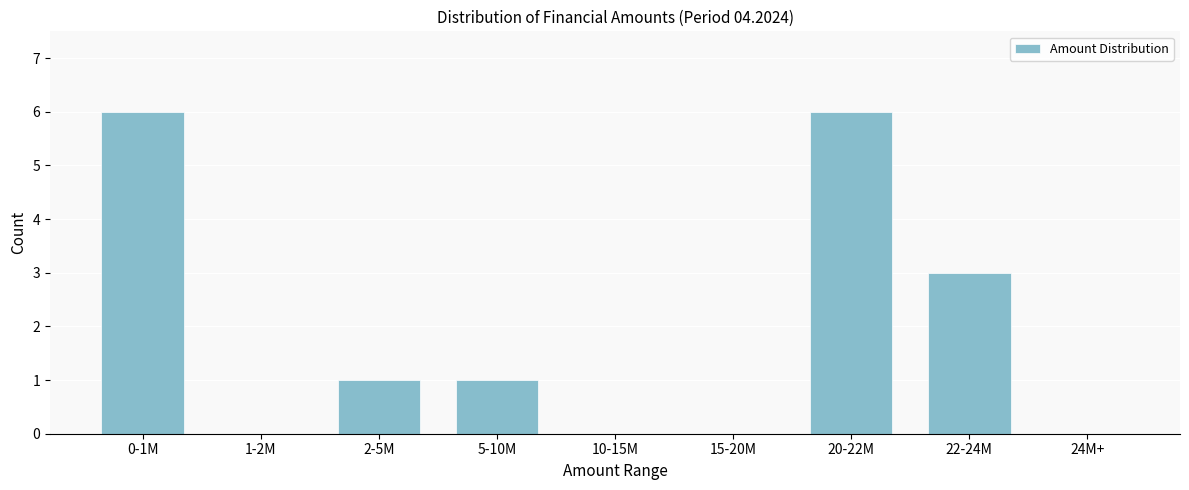

Reading right to left, what are all the values shown in this chart?

24M+=0	22-24M=3	20-22M=6	15-20M=0	10-15M=0	5-10M=1	2-5M=1	1-2M=0	0-1M=6